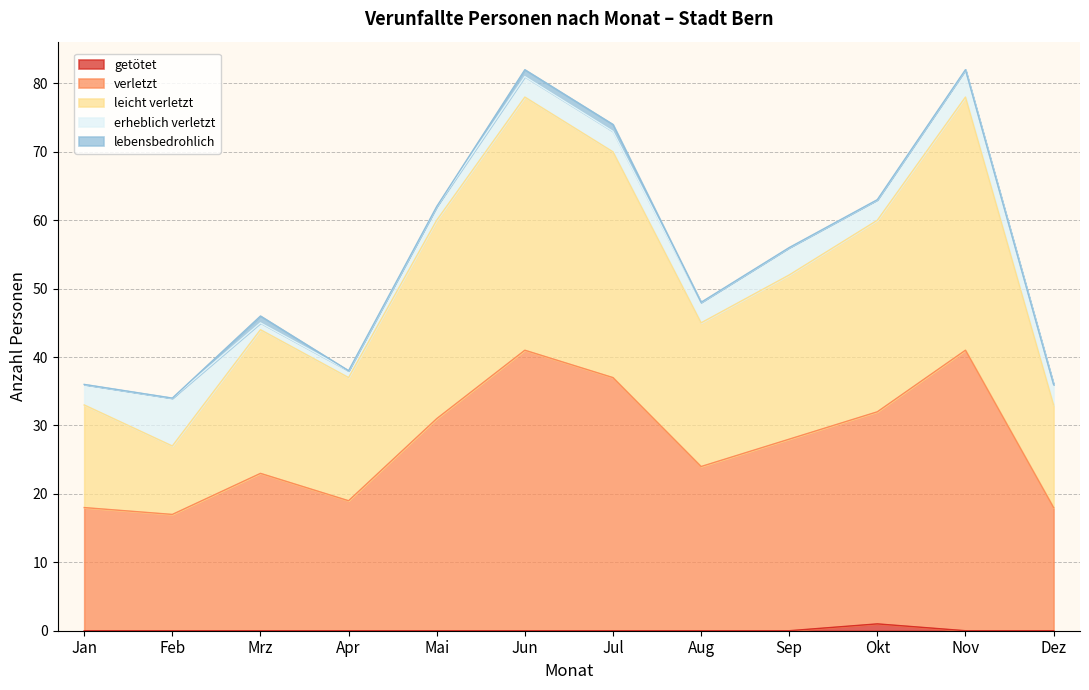

What position from the left is Dez?

12